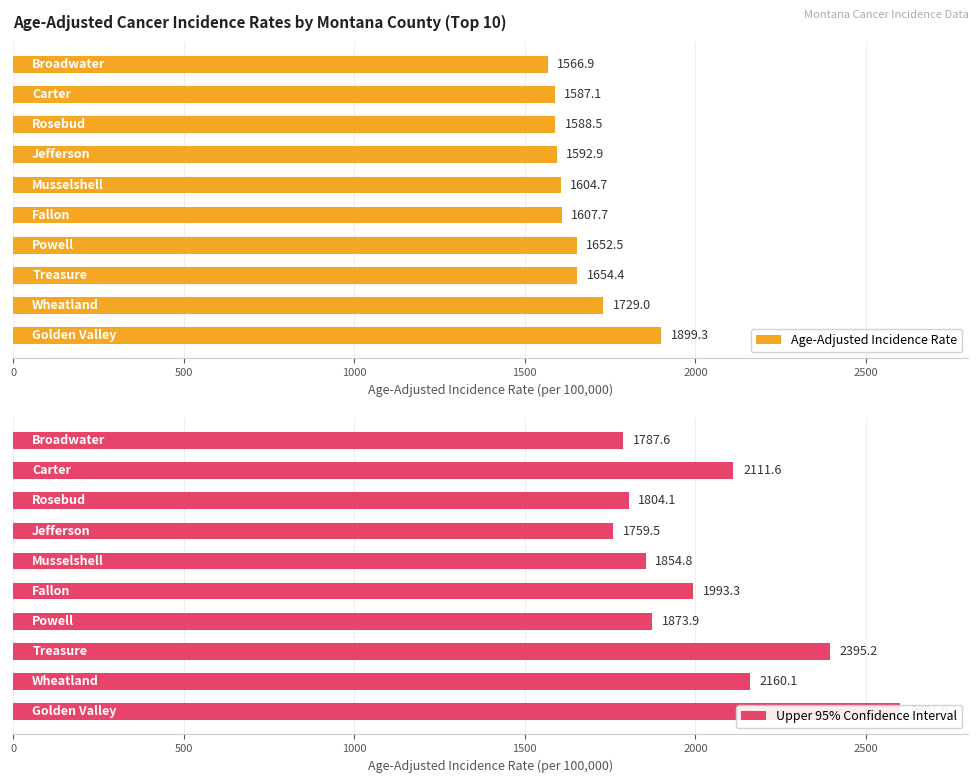

What is the difference between the maximum and second lowest values in the Upper 95% Confidence Interval series?

813.4